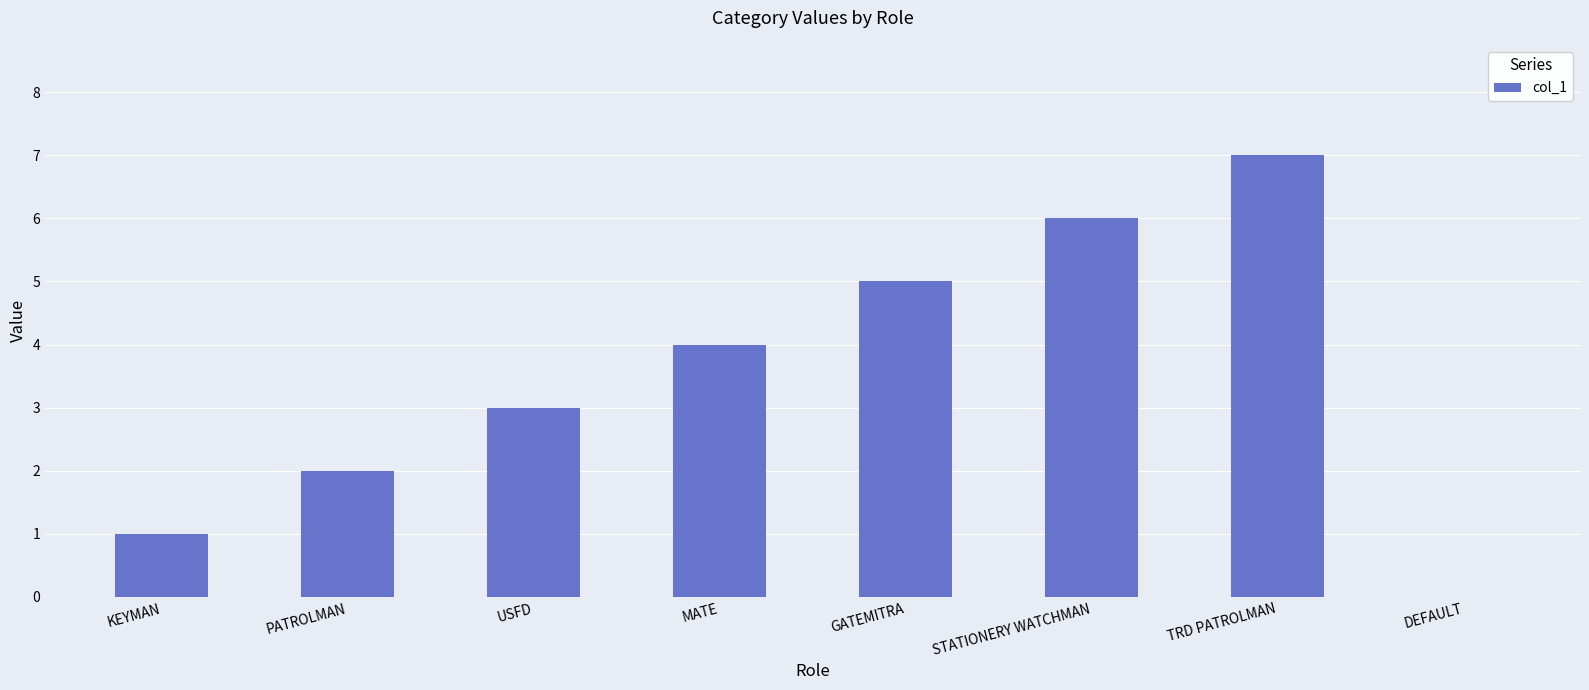

Read the value at KEYMAN.

1